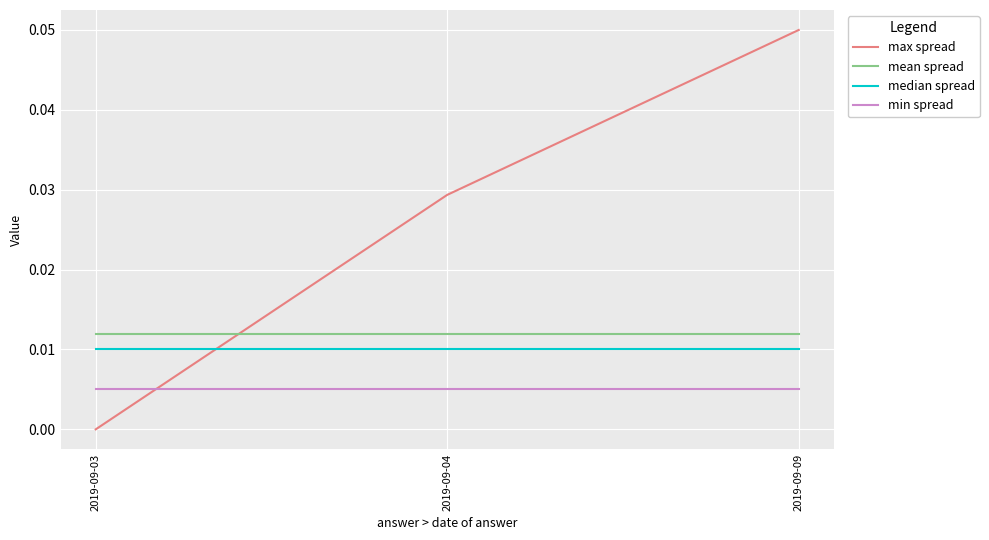

The mean spread series shows 0.0 at 2019-09-09. True or false?

True